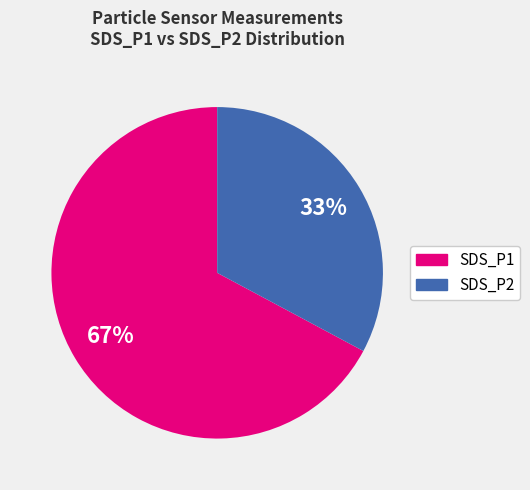

To the nearest percent, what is the average slice percentage?

50%